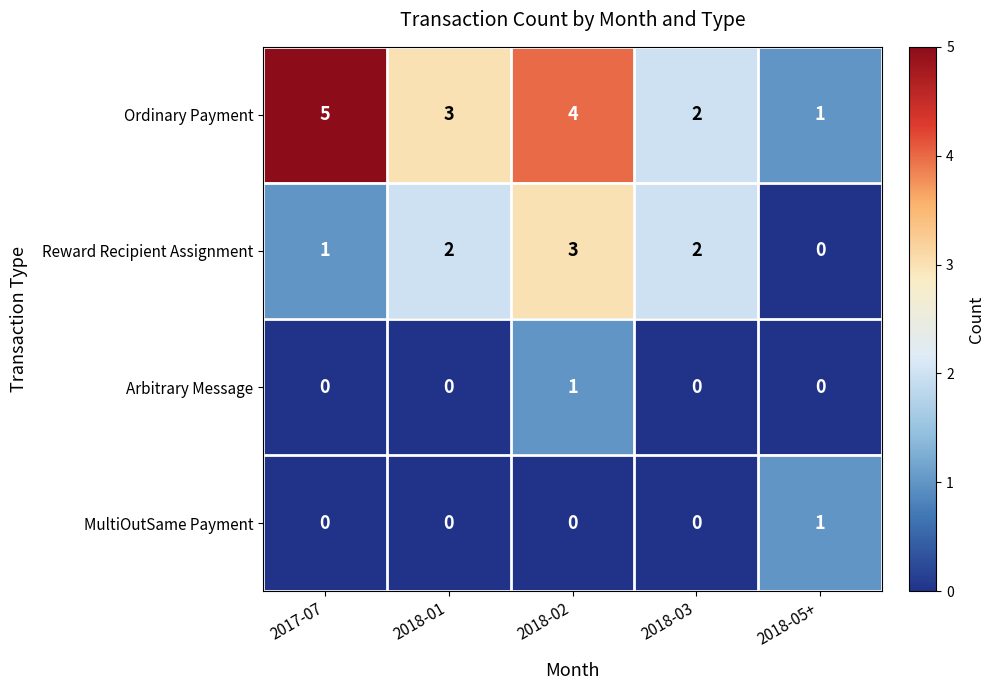

What is the maximum value shown in the chart?

5